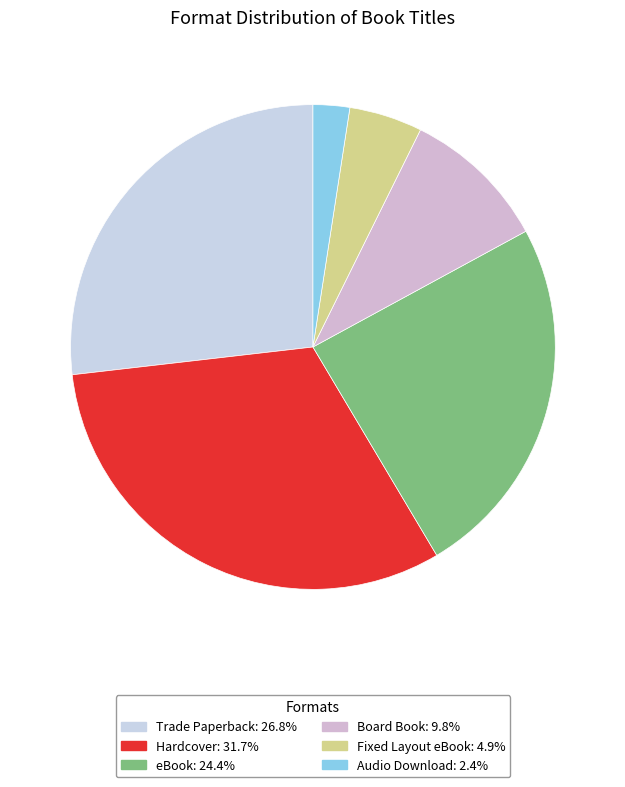

Count the number of slices in the pie.

6